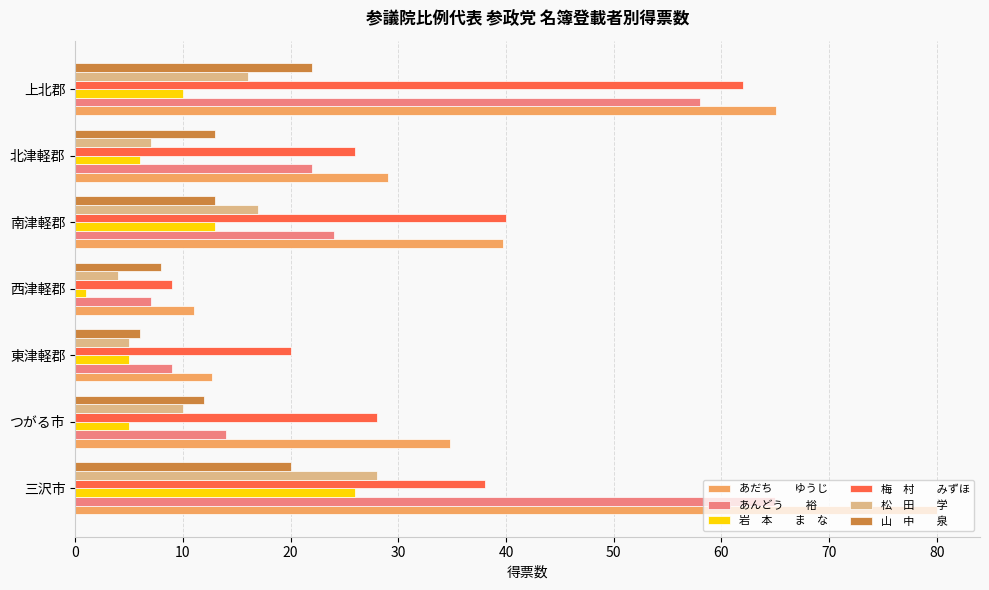

Which label corresponds to the smallest value in the chart?

西津軽郡